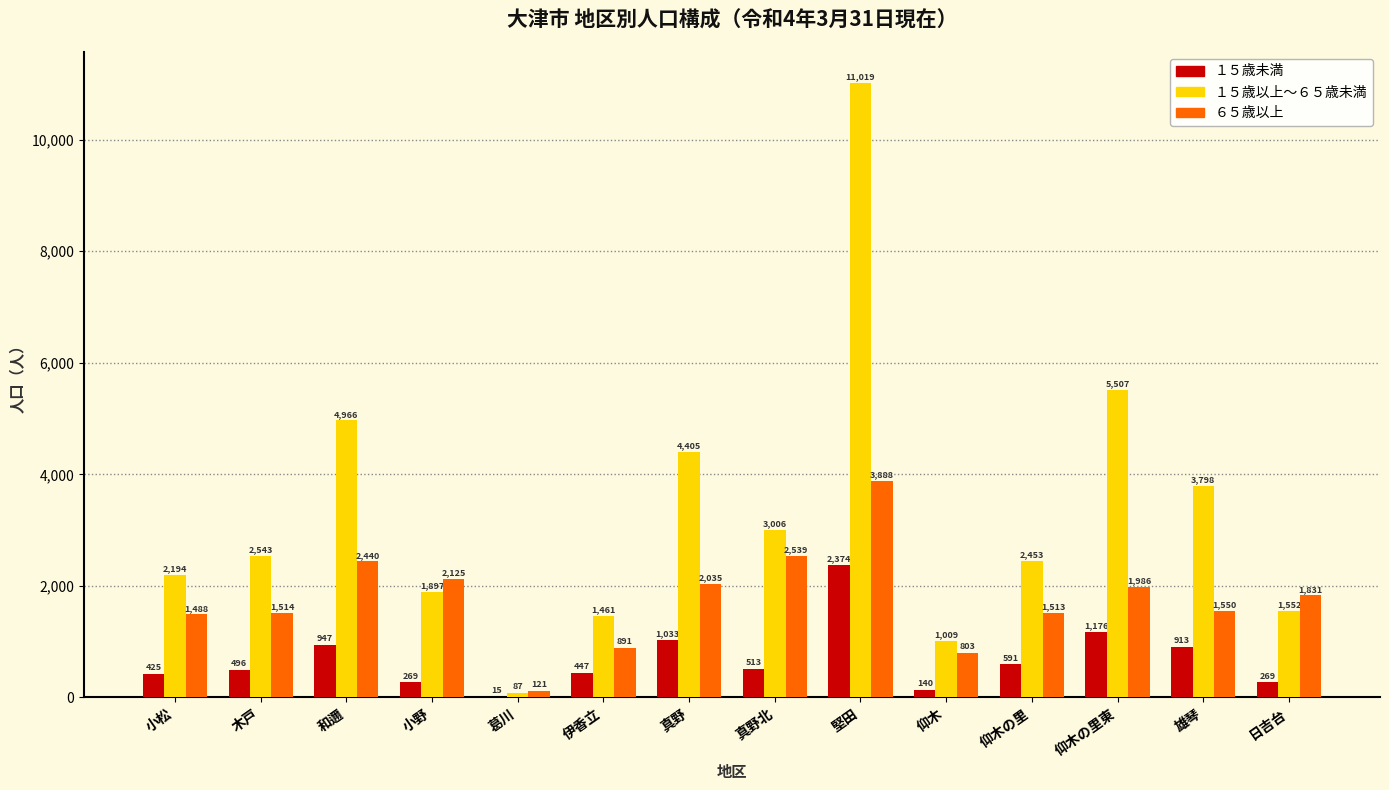

Which series has the largest total across all categories?

１５歳以上～６５歳未満